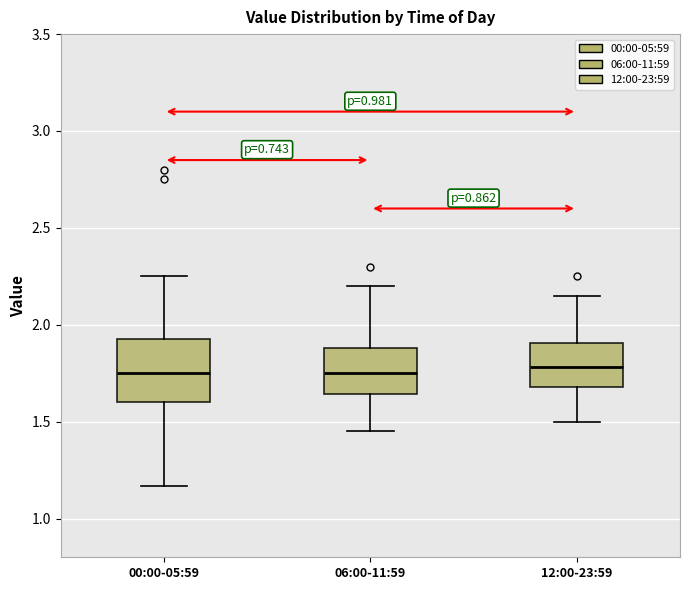

Where is the lower edge of the box for 12:00-23:59 on the y-axis? The values are not printed on the chart, so give them approximately, as read against the axis.

1.70